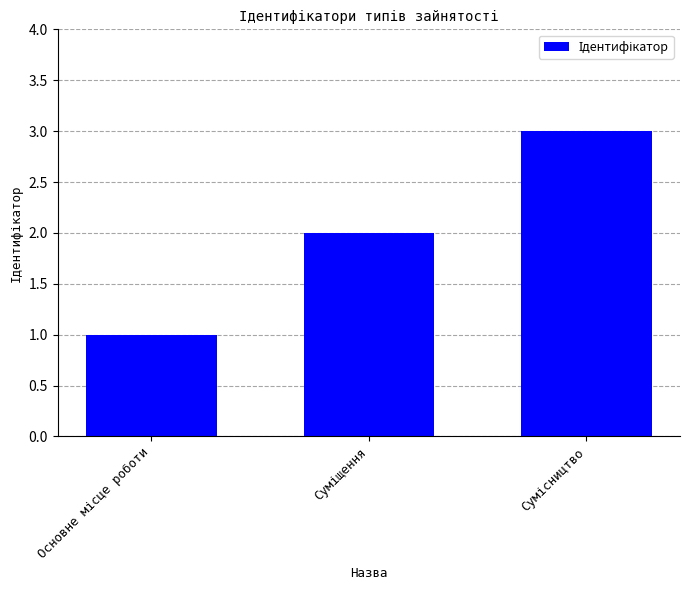

How many bars are there in total?

3